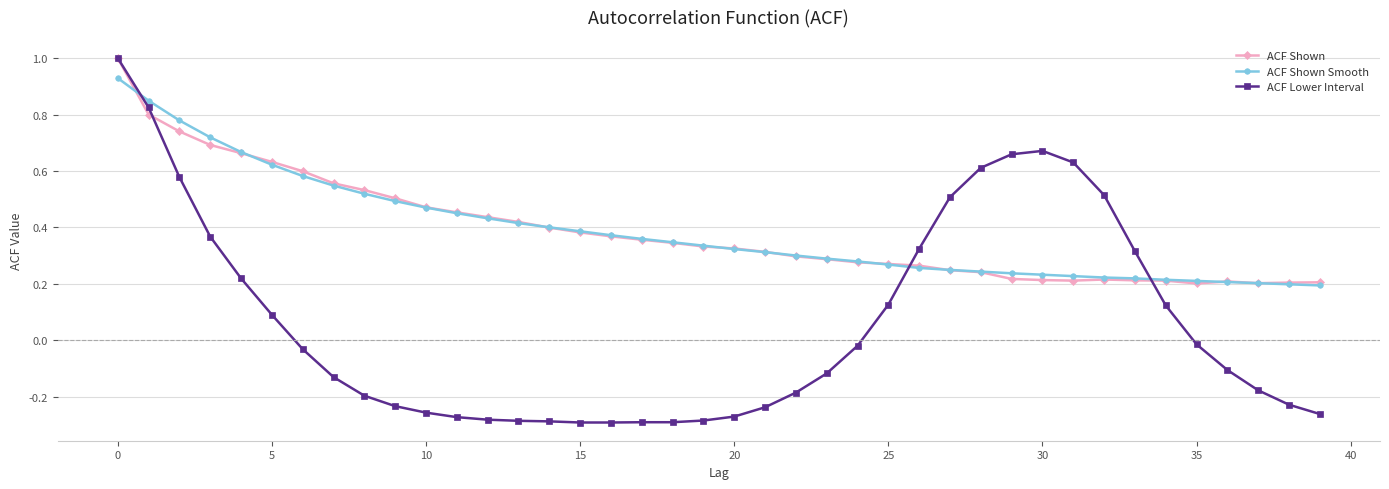

Which series has the largest range (max minus min)?

ACF Lower Interval